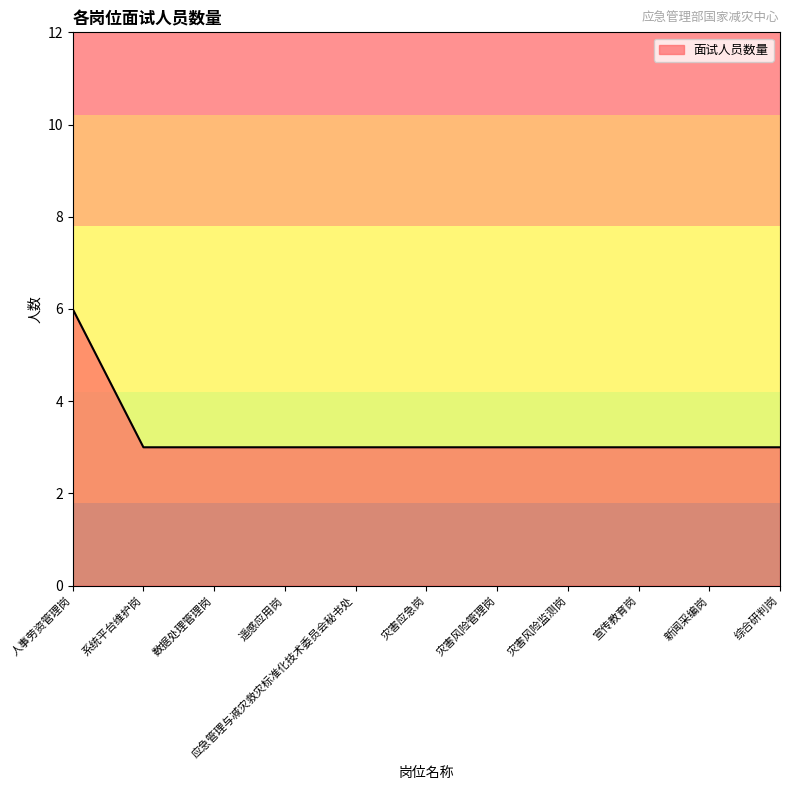

Is it true that the value at 灾害风险管理岗 is 3?

True